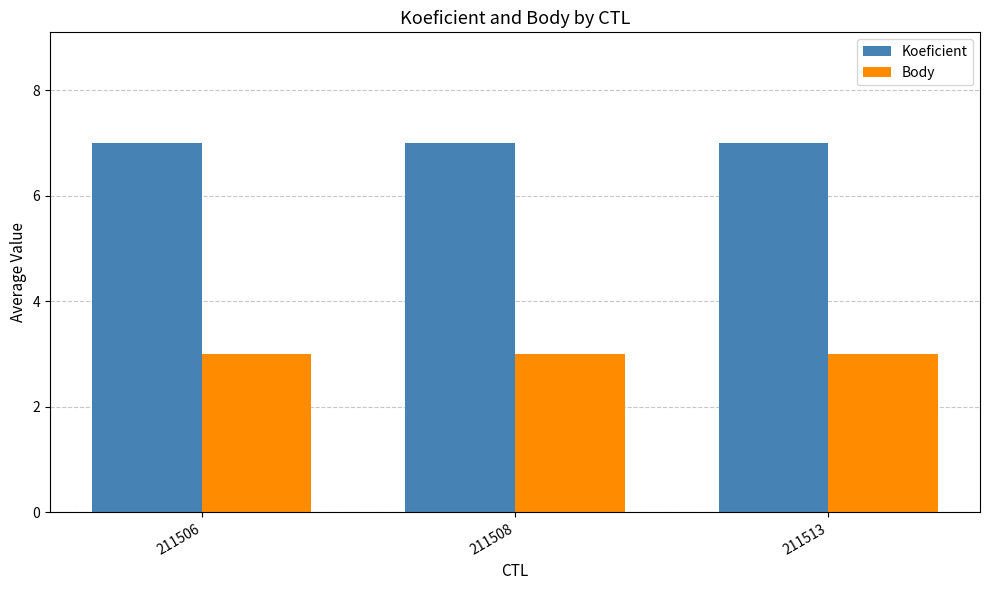

What is the sum of all Koeficient values?

21